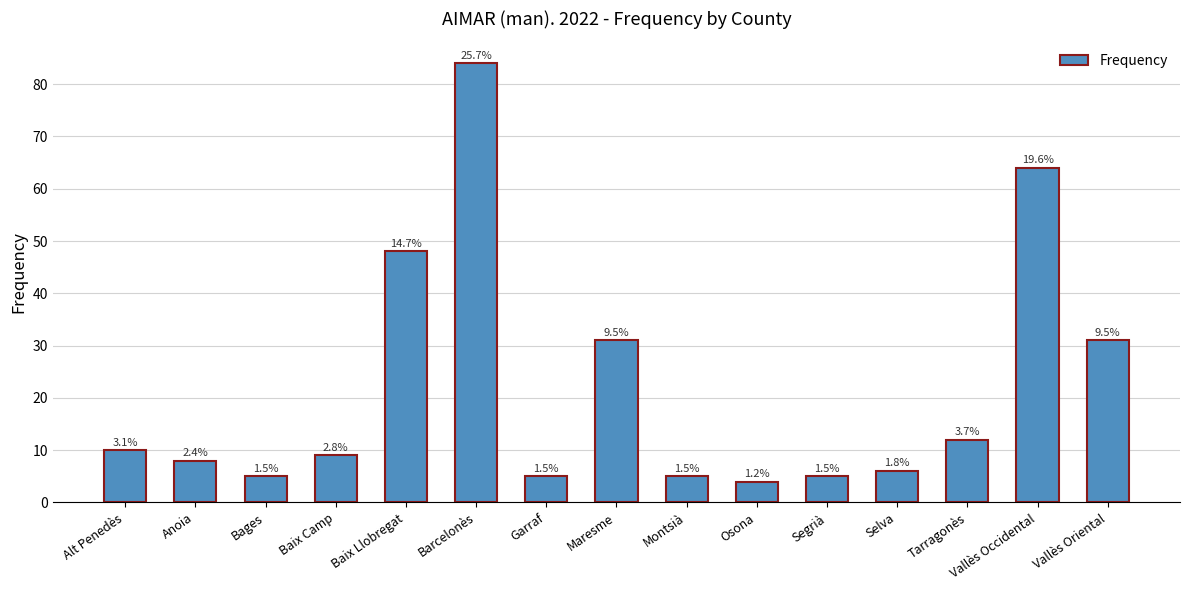

How many bars are there in total?

15